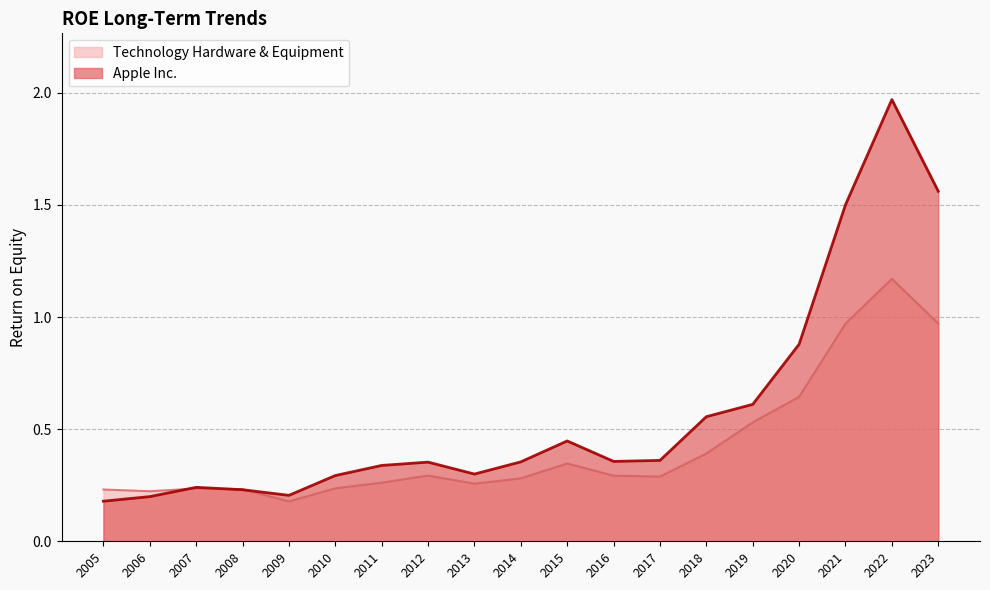

Which label corresponds to the largest value in the chart?

2022